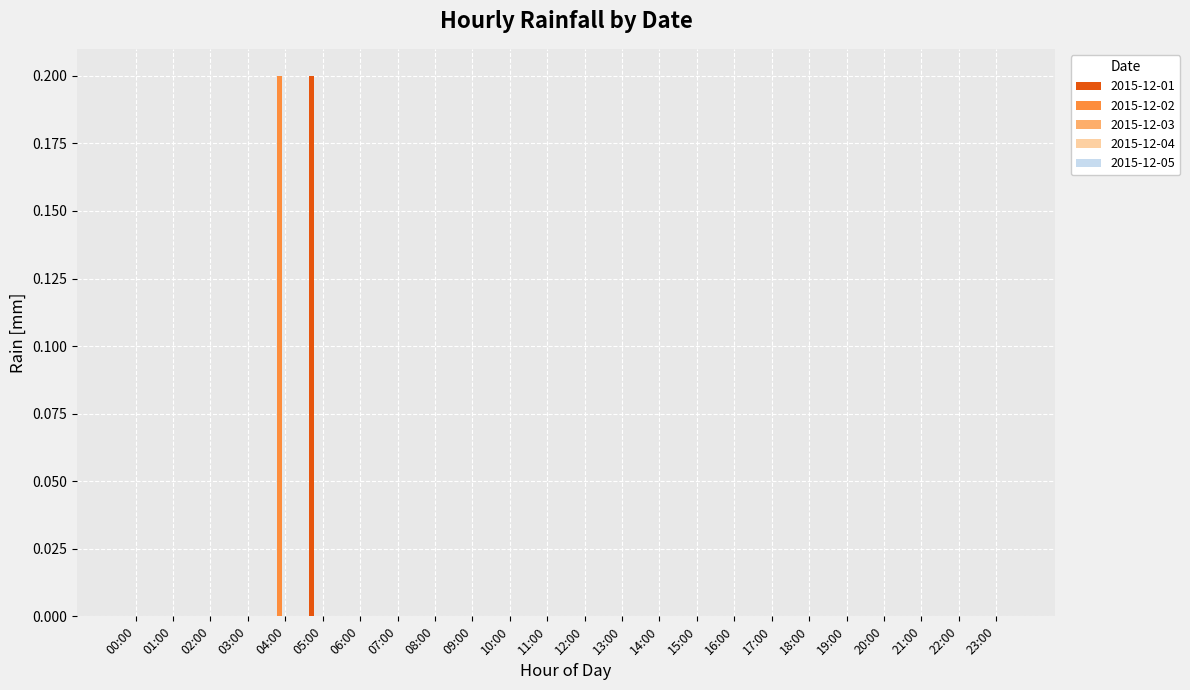

The value of 2015-12-01 at 00:00 is -0.1. True or false?

False